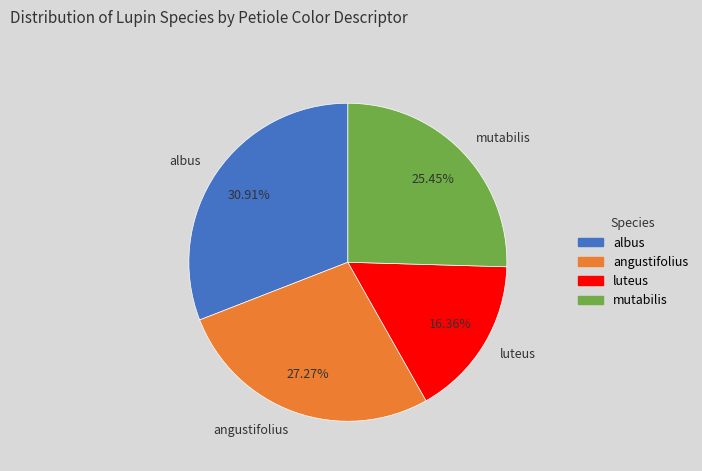

Which category has the biggest portion of the pie?

albus